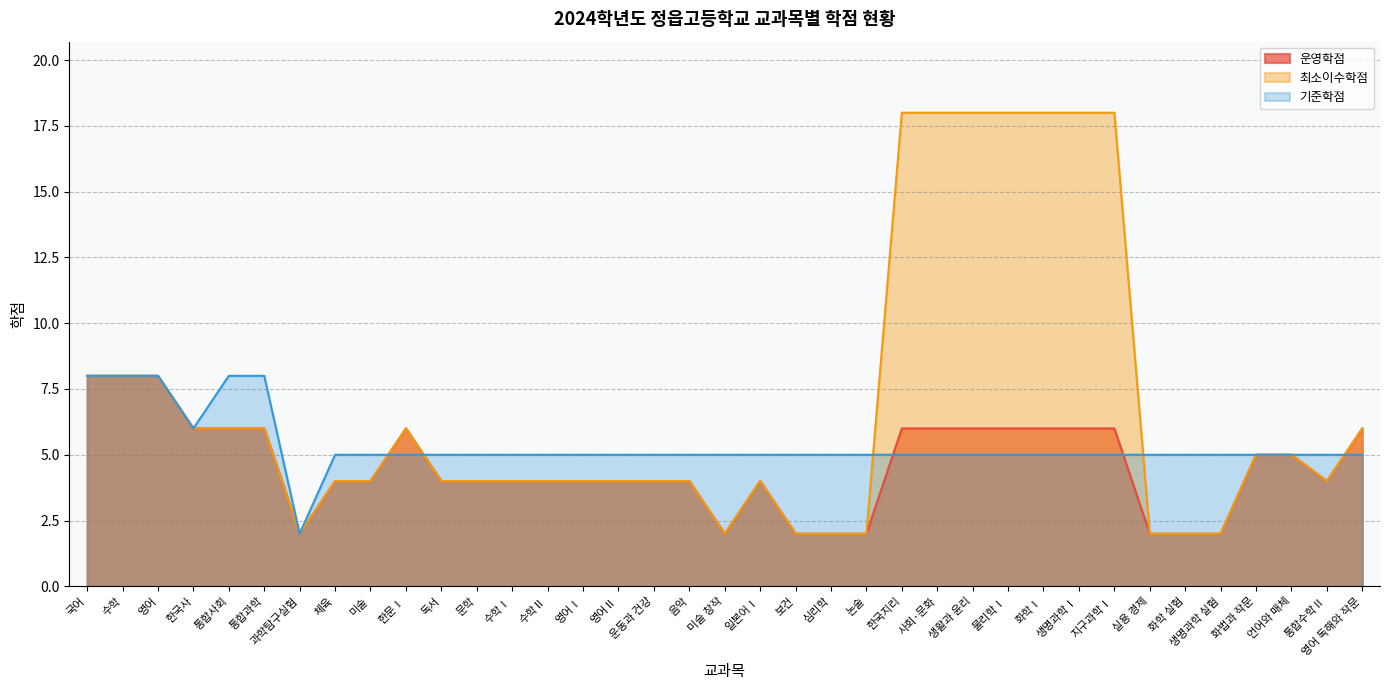

Is the value of 기준학점 at 화학Ⅰ greater than the value of 최소이수학점 at 영어 독해와 작문?

No